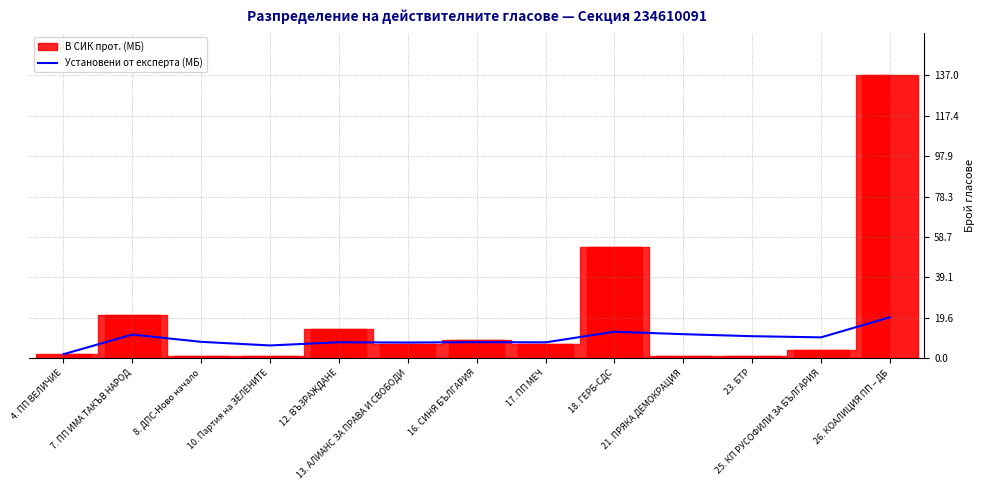

Where is the data nearest to the value 10?

25. КП РУСОФИЛИ ЗА БЪЛГАРИЯ